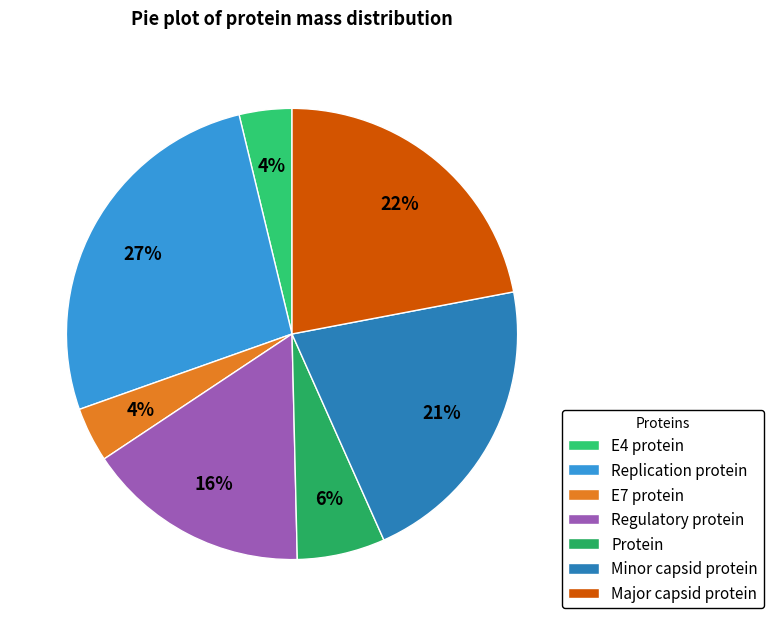

To the nearest percent, what is the difference between the largest and smallest slice percentages?

23%